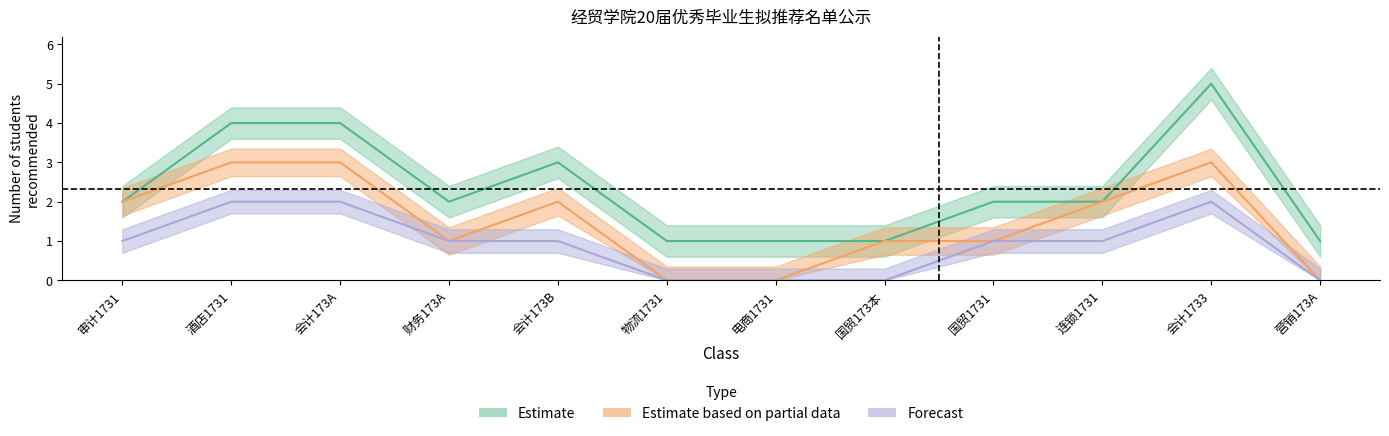

Which series has the largest total across all categories?

Estimate